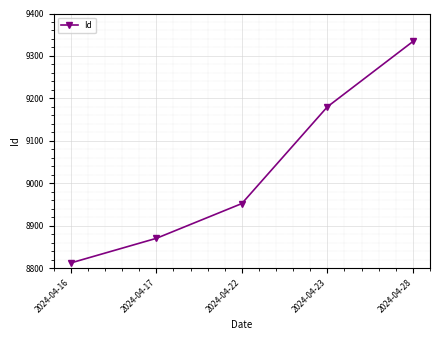

Count the values in the range 8870 to 9180.

3